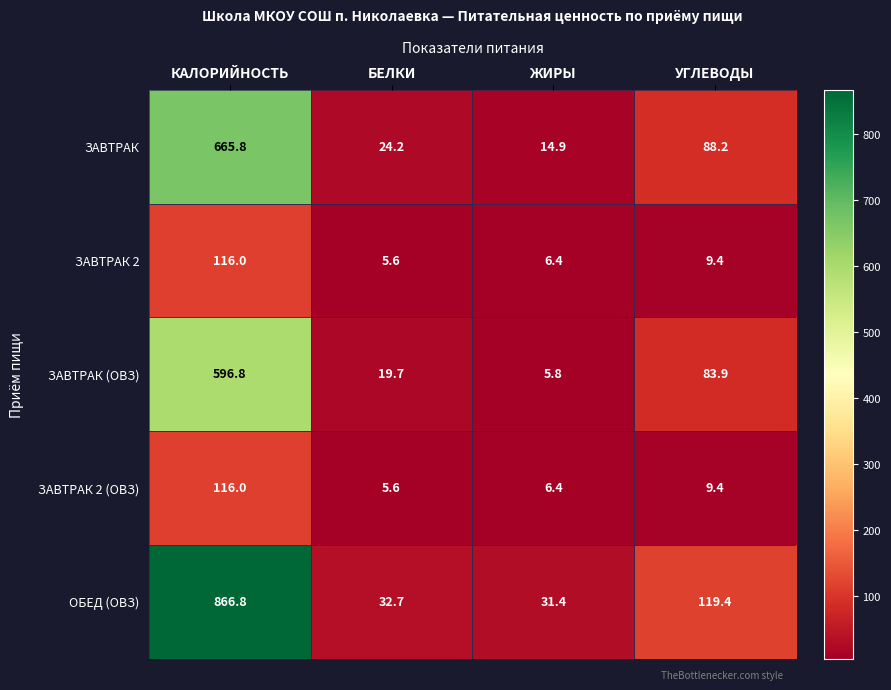

Which series has the widest spread of values?

ОБЕД (ОВЗ)